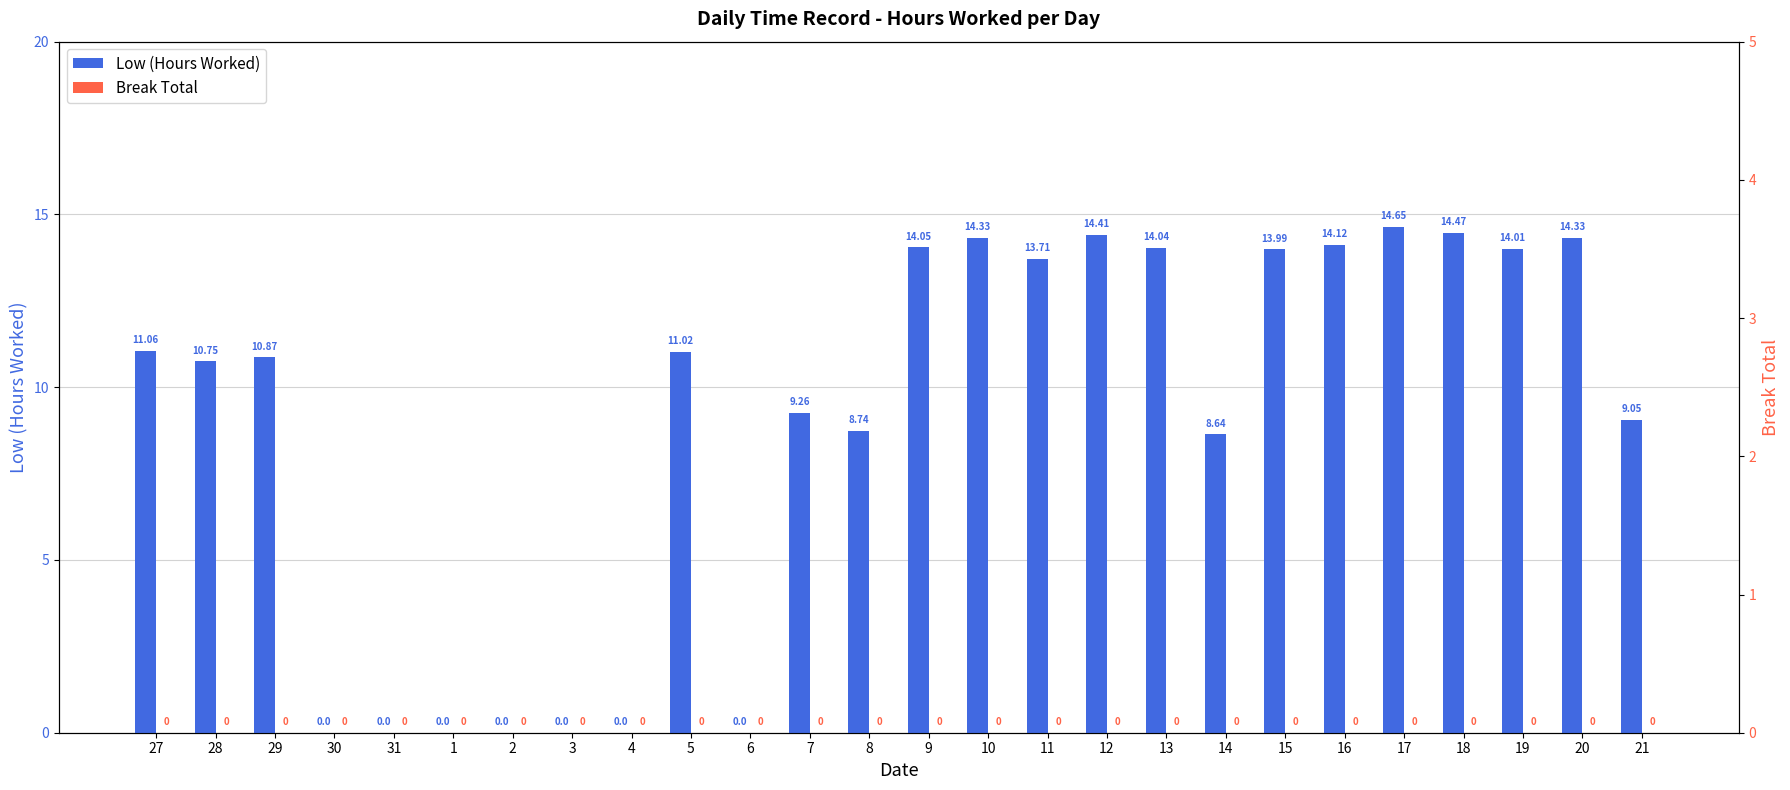

What is the label of the 8th bar from the right?

14